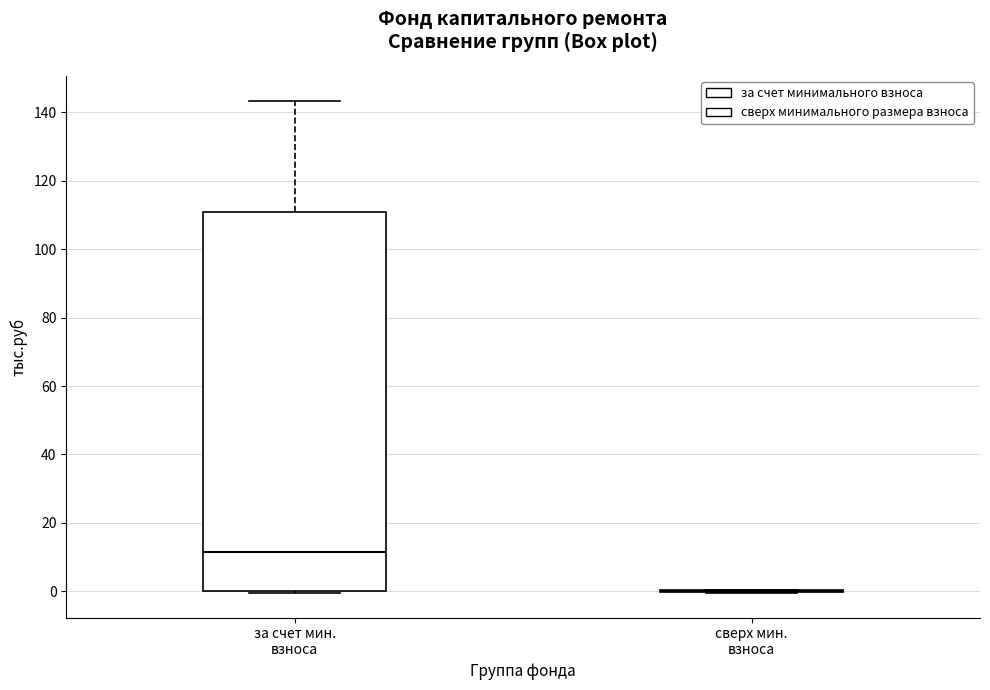

Reading left to right, read every box against the y-axis: the position of its median line, the range the box covers, and the ends of its whiskers. The values are not printed on the chart, so give them approximately, as read against the axis.

за счет мин. взноса: median 12, box 0 to 110, whiskers 0 (just below the box's lower edge) to 144
сверх мин. взноса: box collapsed to a line at 0, whiskers 0 to 0